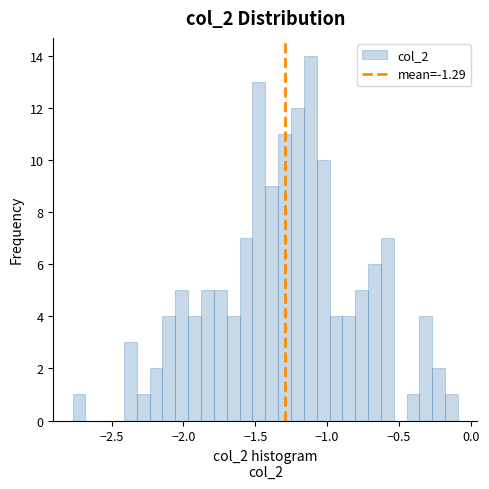

Read against the x-axis, roughly where is the centre of the tallest bar?

-1.10